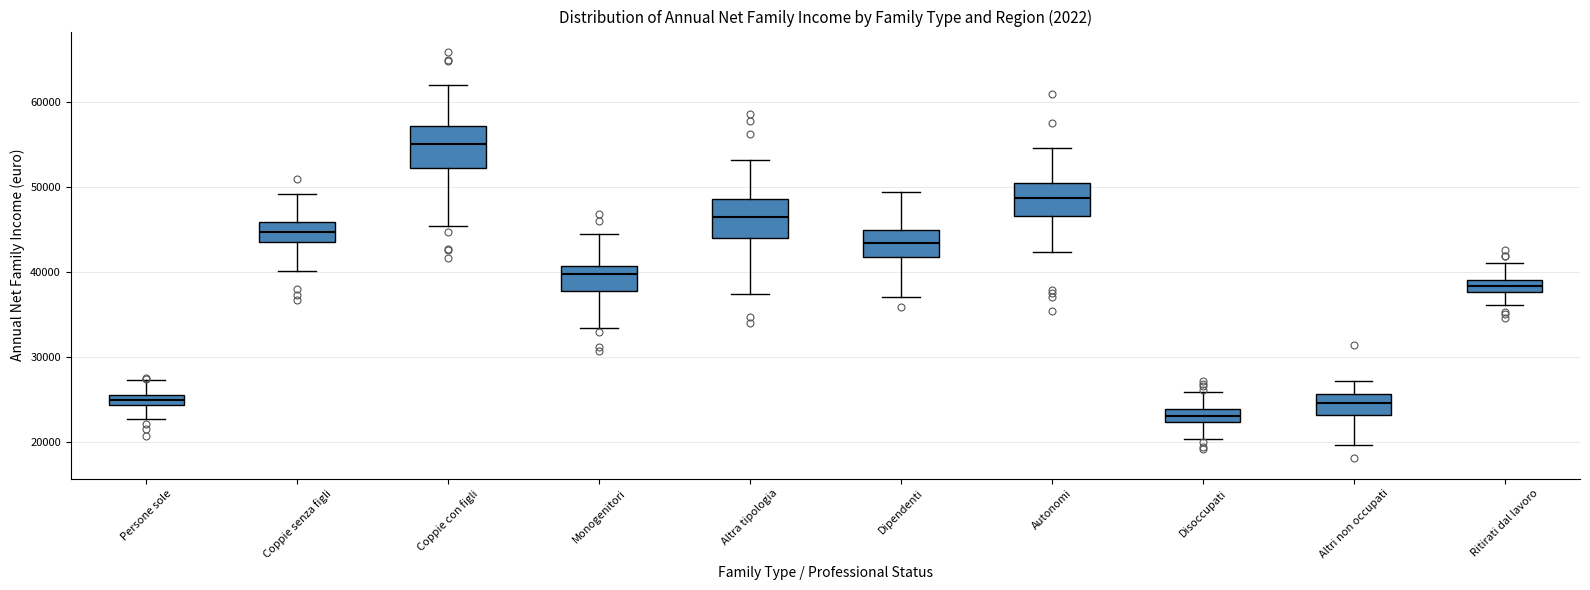

Which box has the lowest median line?

Disoccupati